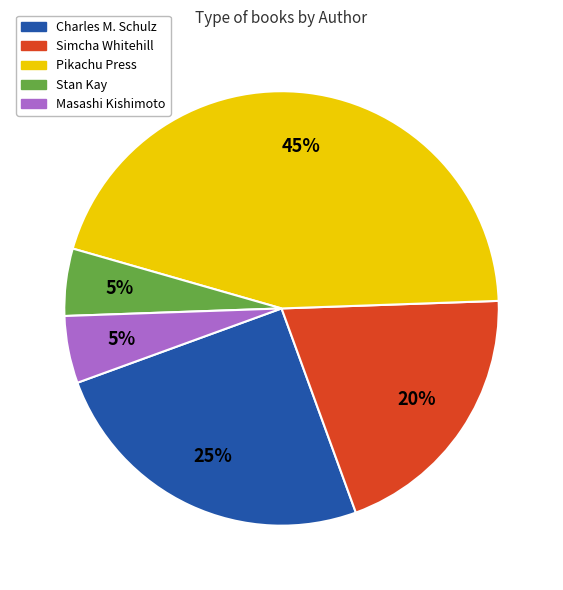

Is there any slice that represents more than half of the pie?

No